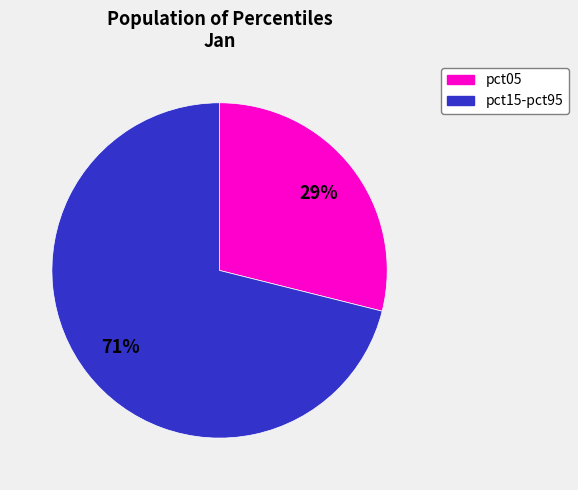

To the nearest percent, what is the difference between the largest and smallest slice percentages?

42%